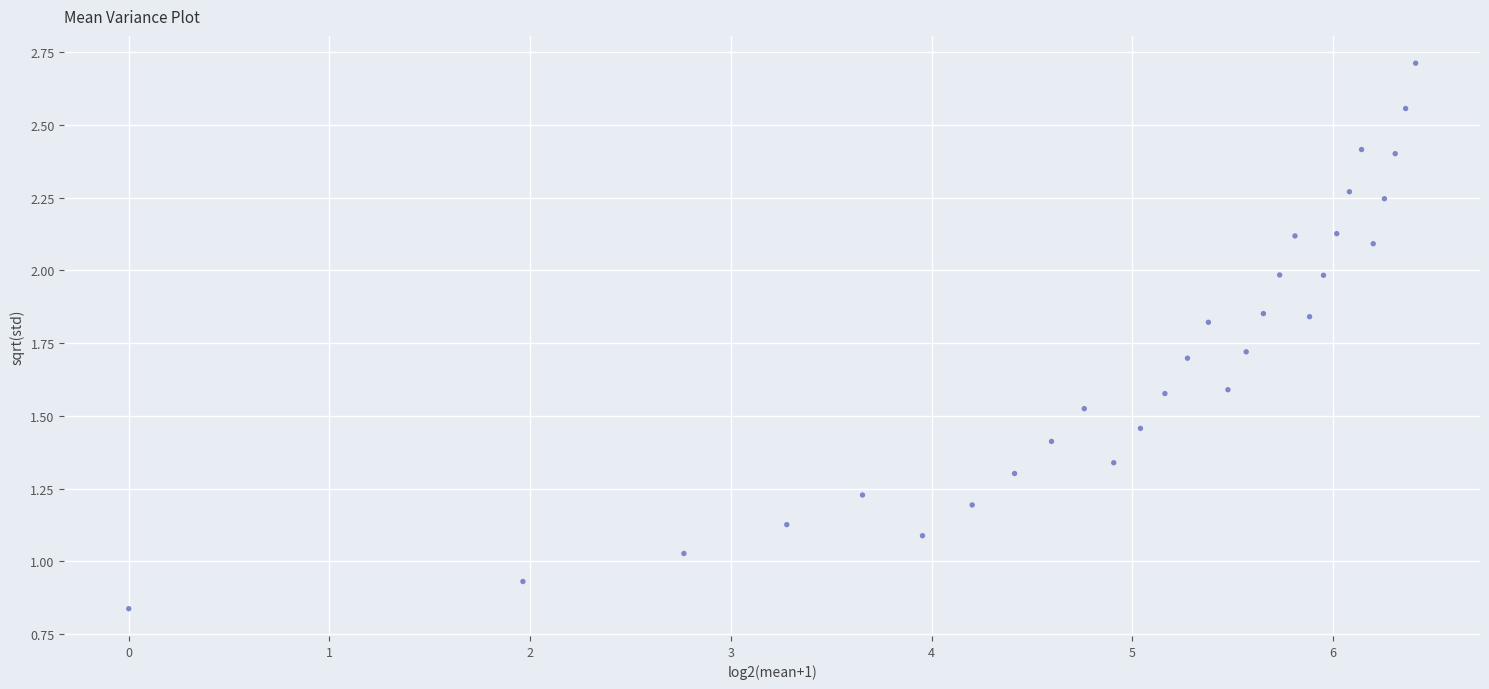

What is the range of X values (max minus min)?

6.4